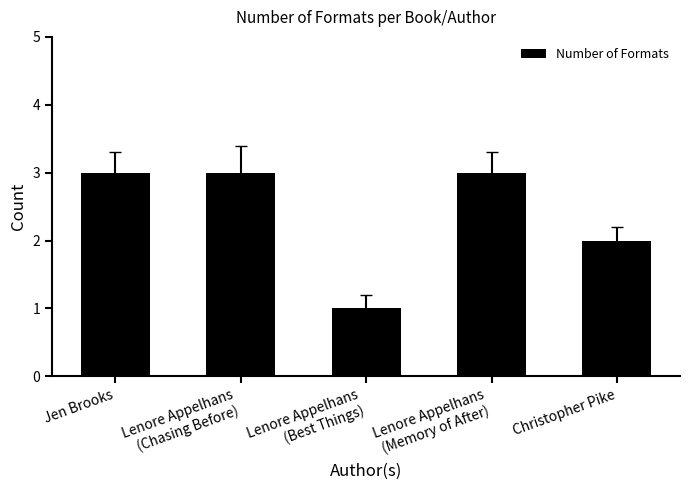

How many values are below 3?

2